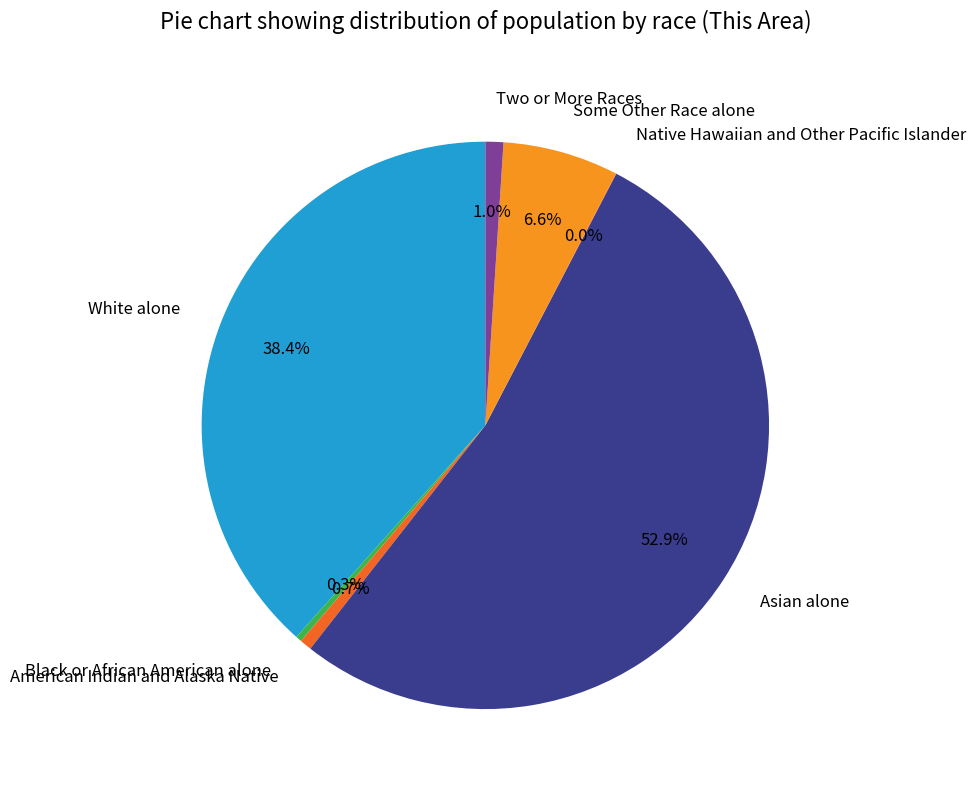

To the nearest percent, what portion does American Indian and Alaska Native represent?

1%